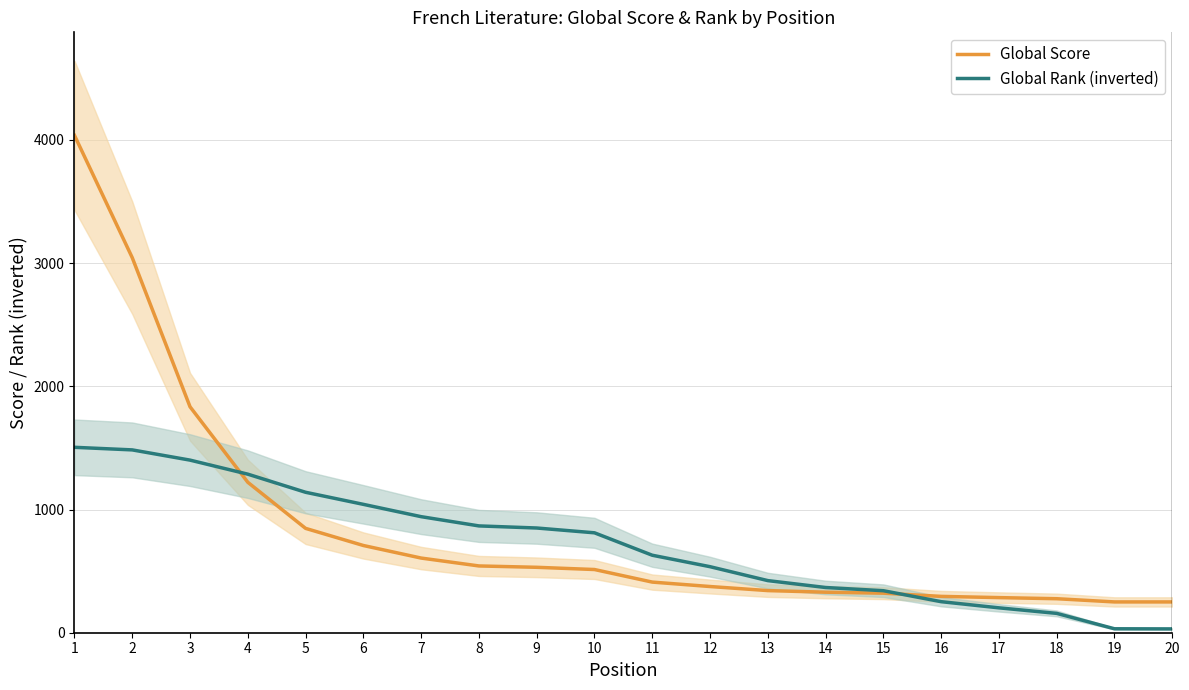

Read the Global Score value at 7, to the nearest 10.

610